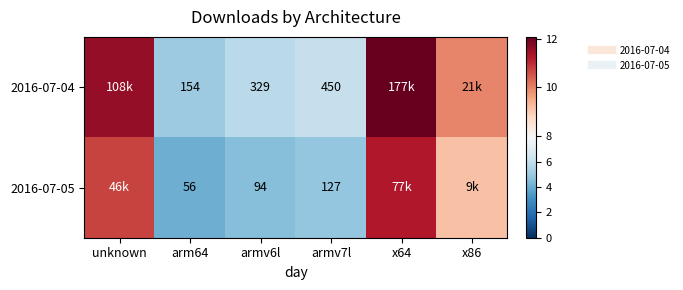

True or false: 2016-07-04 has a value of 6.1 at armv7l.

True